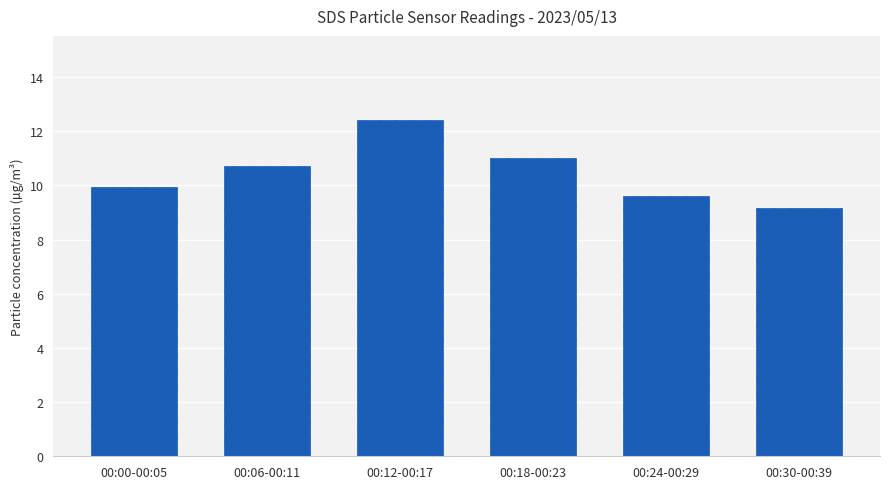

What is the average value?

10.5